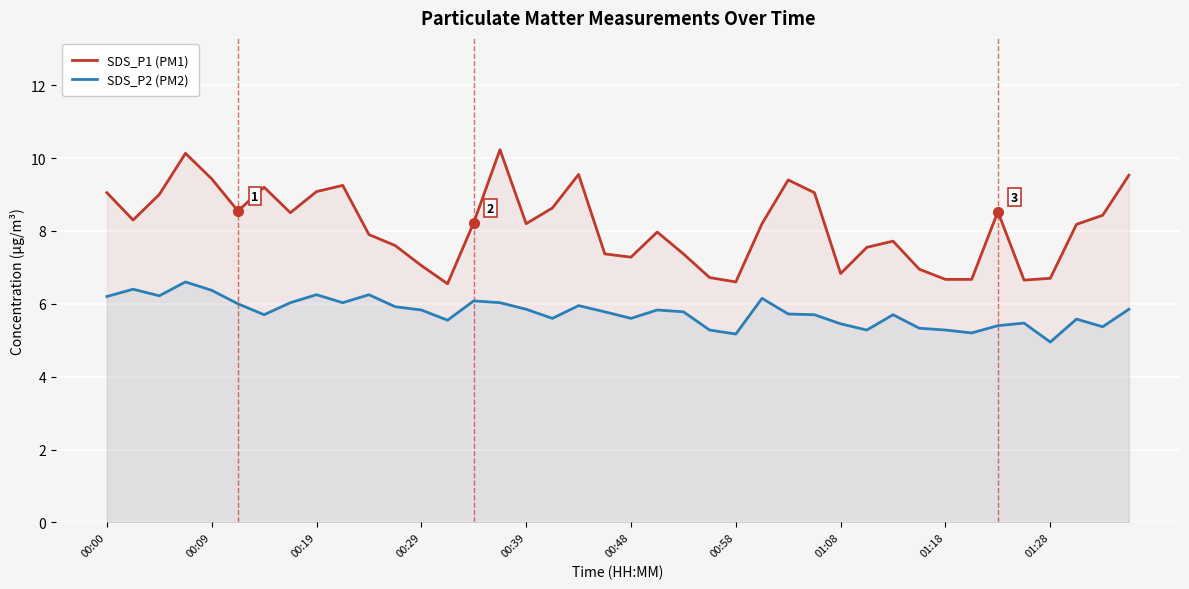

What is the minimum value shown in the chart?

5.0